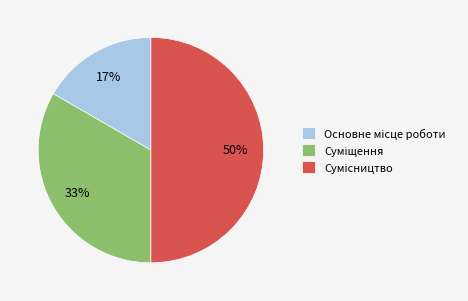

To the nearest percent, what is the average slice percentage?

33%